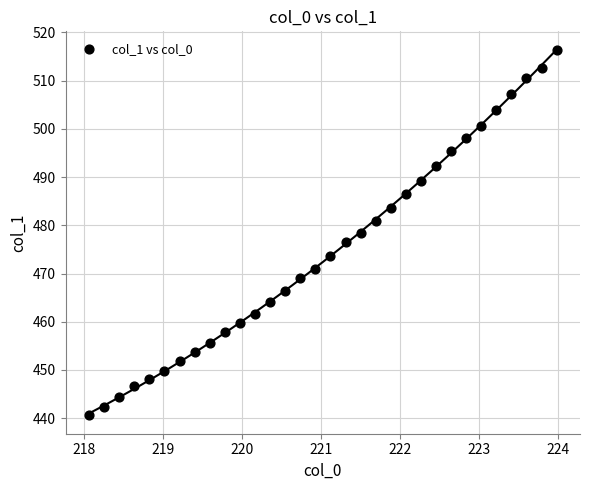

What is the range of X values (max minus min)?

5.9